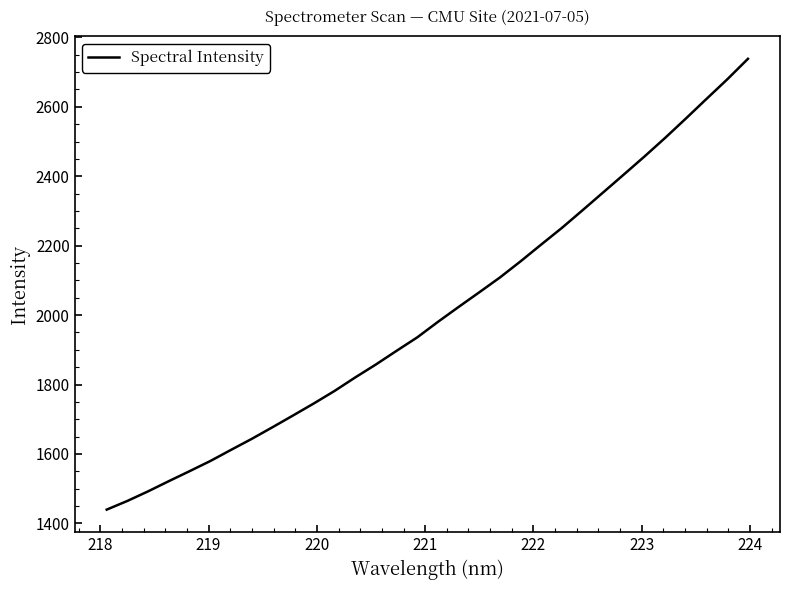

What is the difference between the second highest and second lowest values?

1214.5